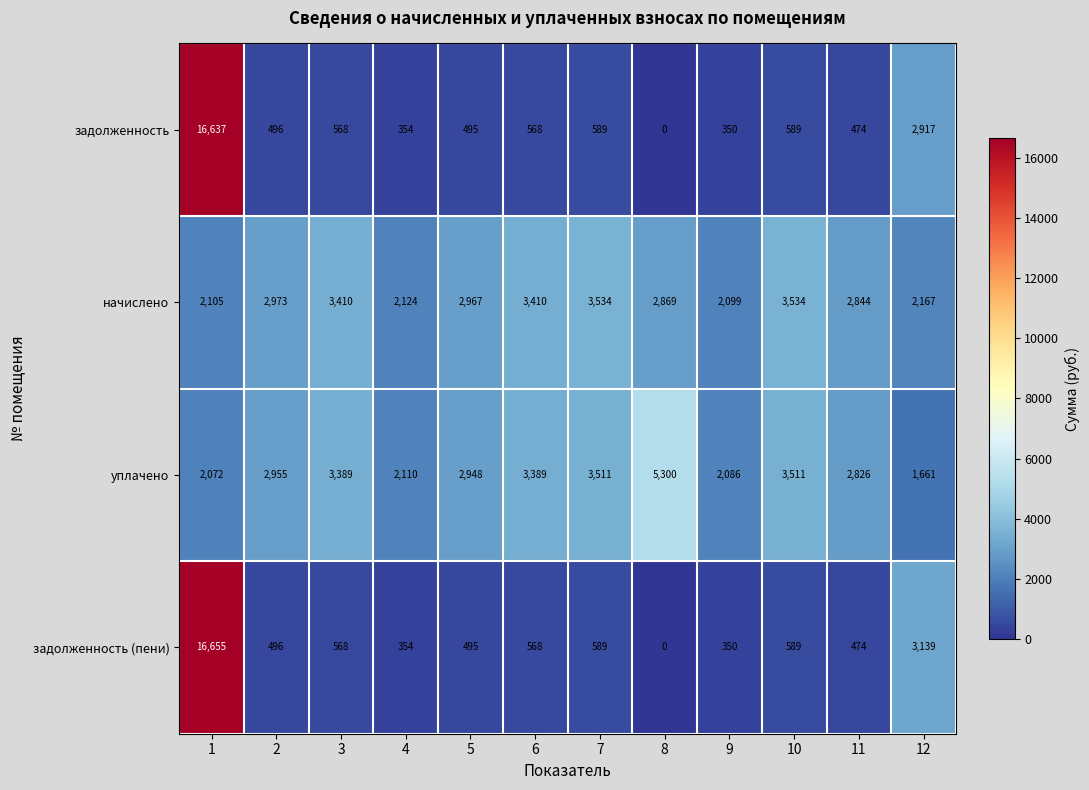

At which category does the chart reach its minimum across all series?

8